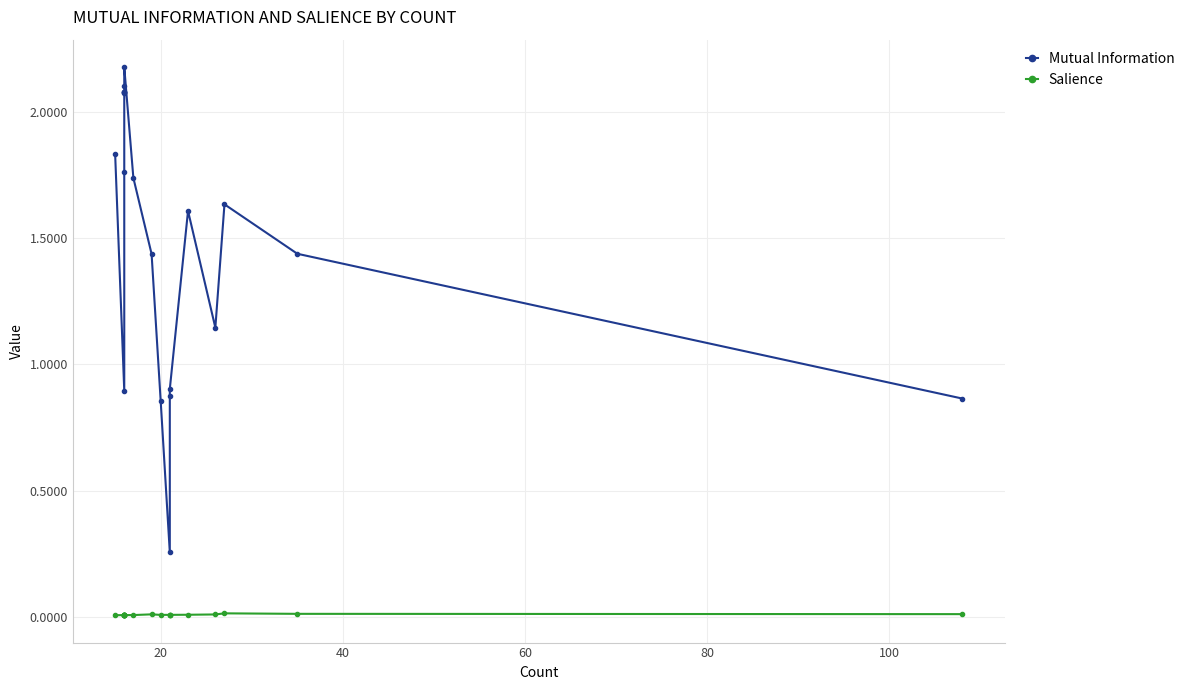

In Mutual Information, how many points are higher than both neighbors (excluding endpoints)?

3